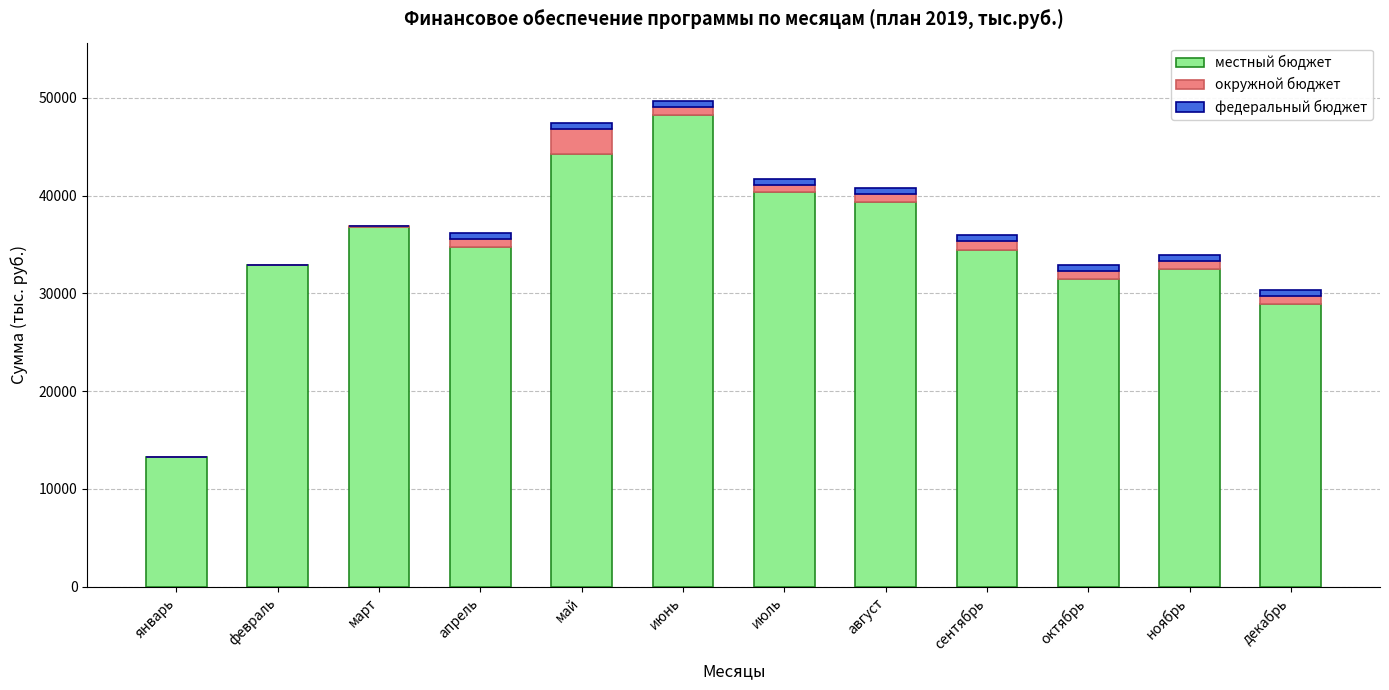

At which label does местный бюджет reach its peak?

июнь